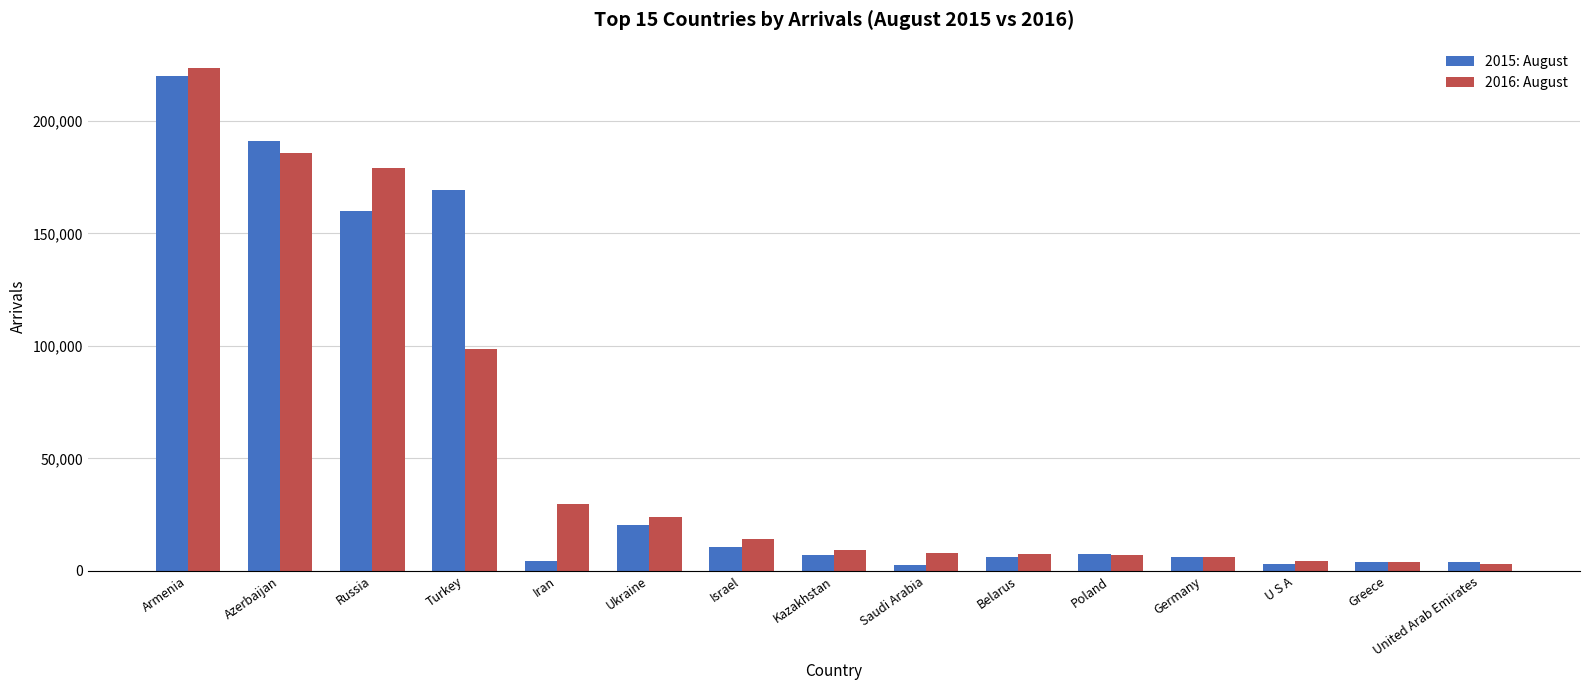

What are all the series names shown in the legend?

2015: August, 2016: August